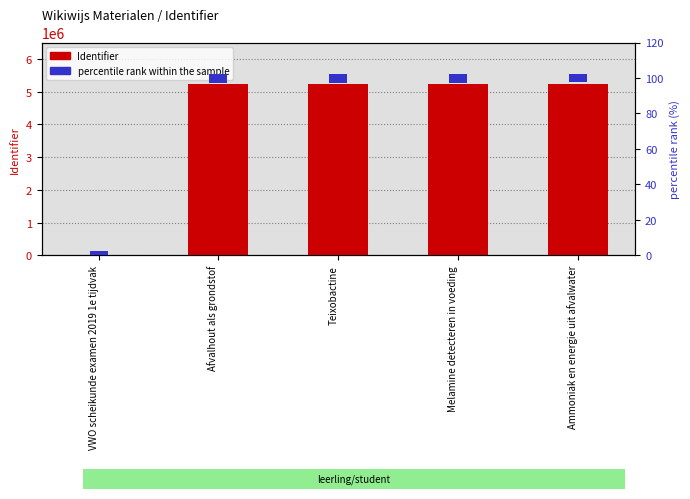

How many data points does each series have?

5